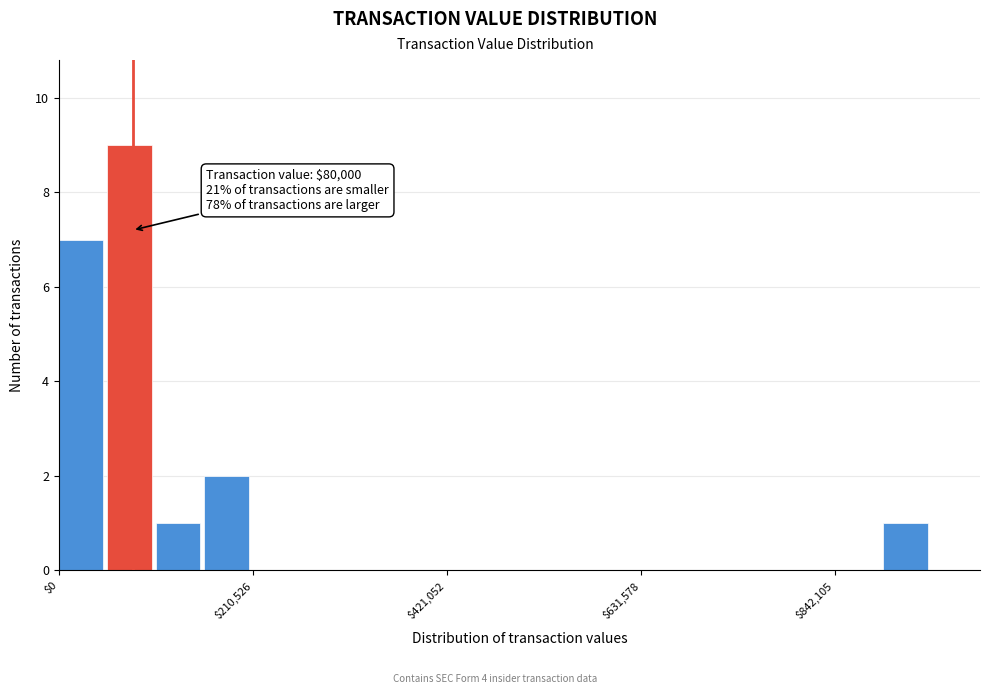

Around what value on the x-axis is the tallest bar? Give the approximate position of its centre, as read against the axis.

100000